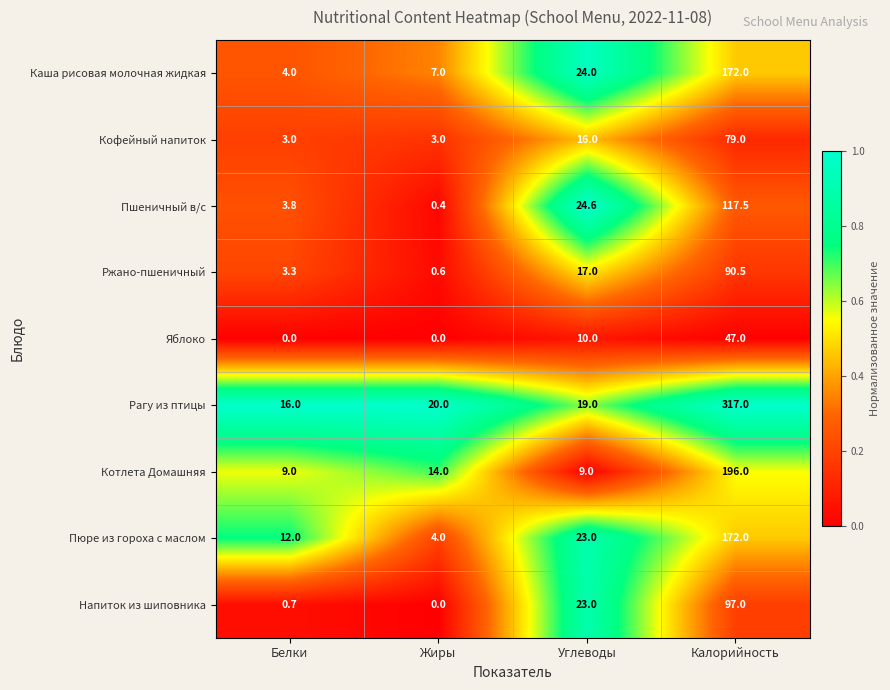

What is the average value of the Ржано-пшеничный series?

27.9